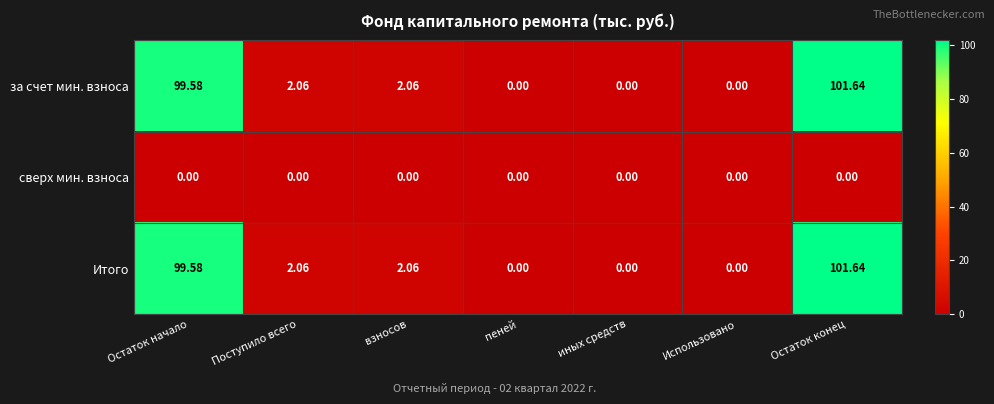

At which label does Итого first exceed 2?

Остаток начало